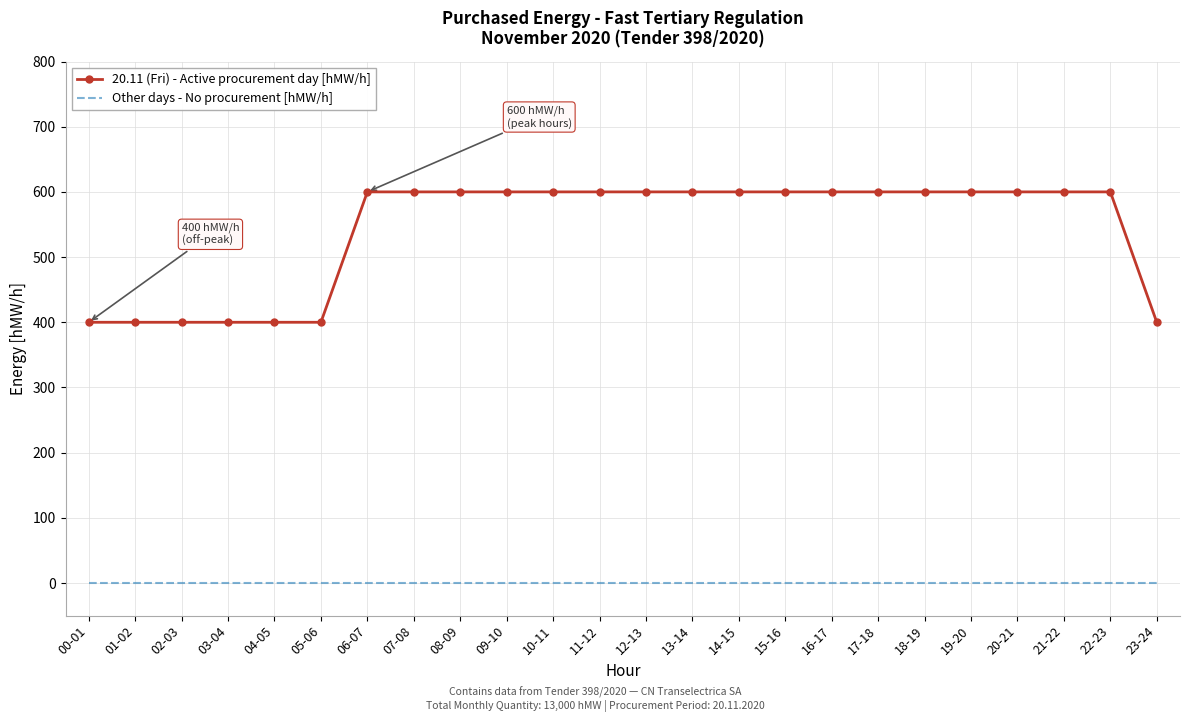

Which series has the largest total across all categories?

20.11 (Fri) - Active procurement day [hMW/h]